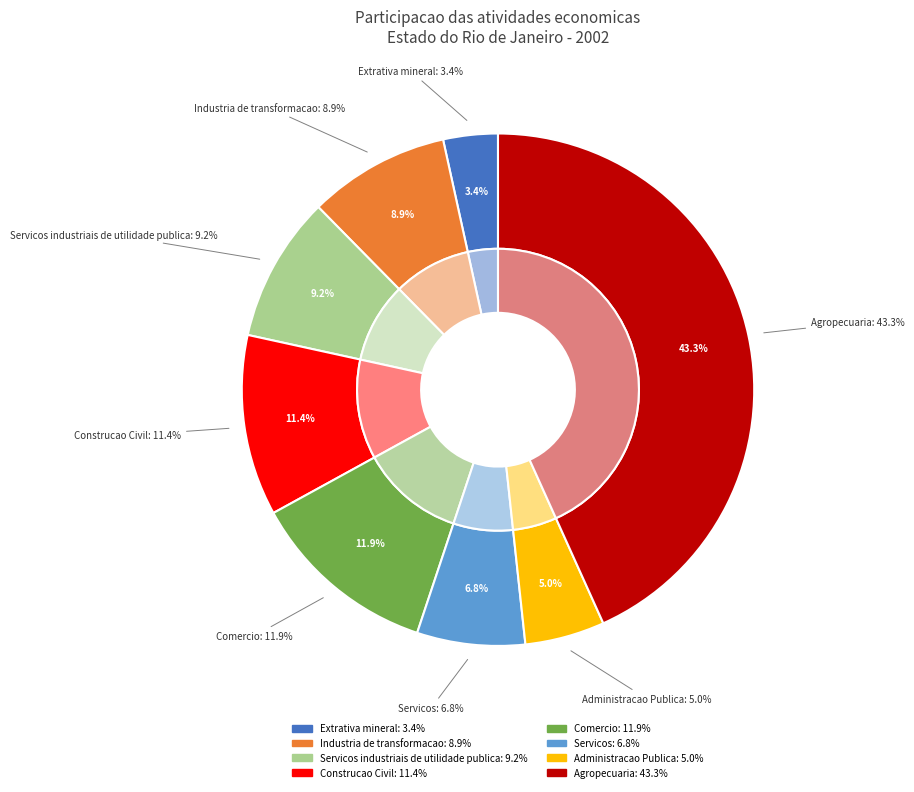

What percentage is NOT represented by Extrativa mineral?

96.6%